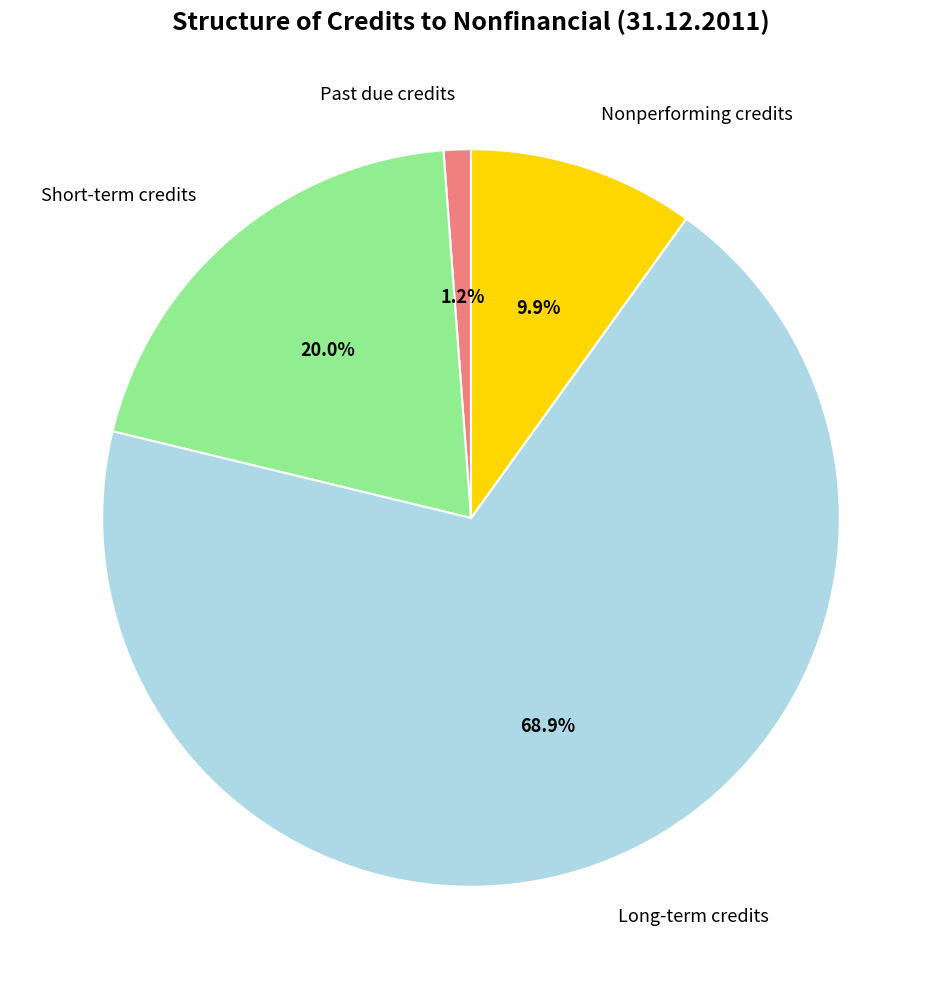

Count the number of slices in the pie.

4